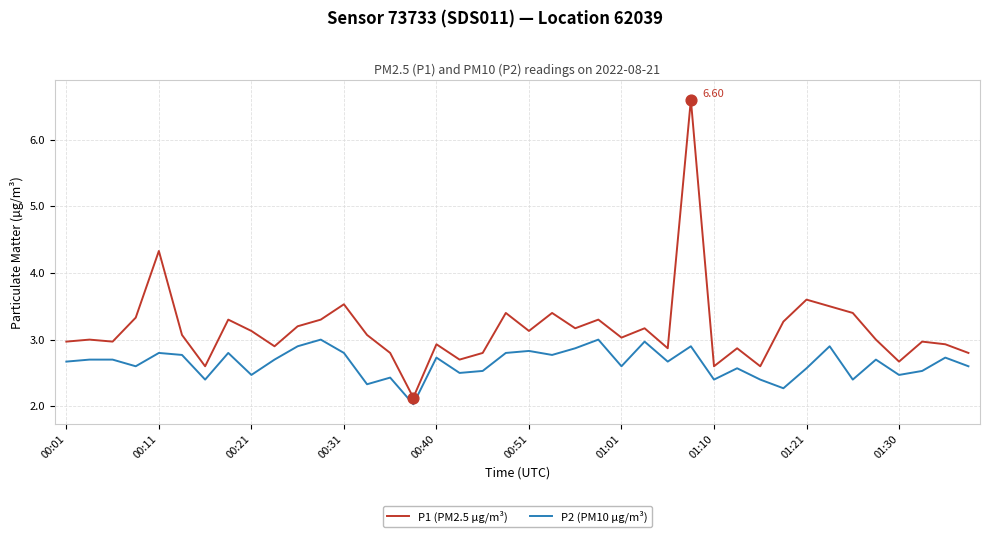

Which series has the largest total across all categories?

P1 (PM2.5 µg/m³)